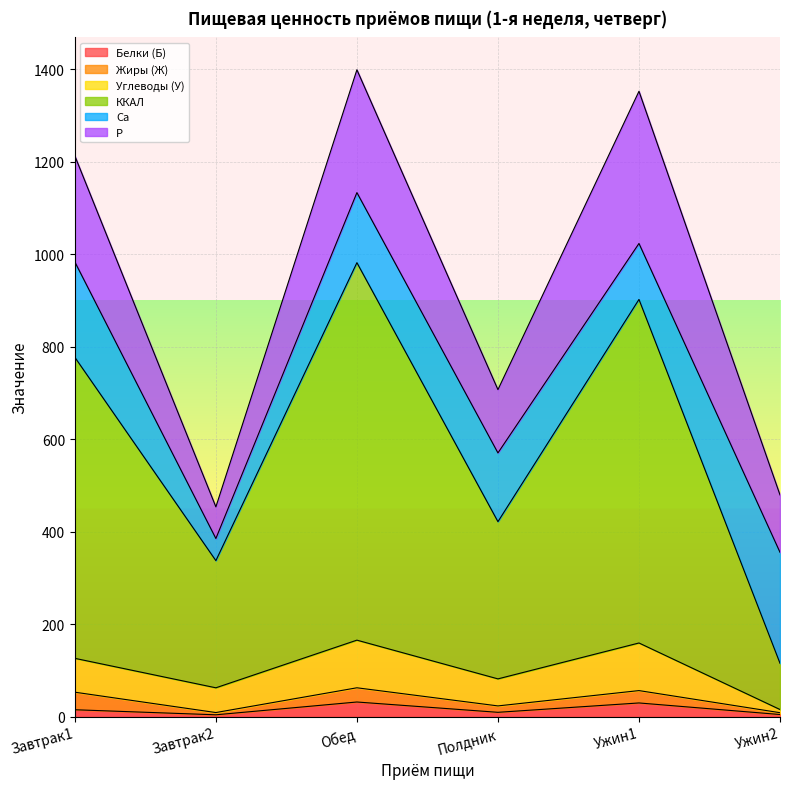

What is the difference between the second highest and second lowest values in the Углеводы (У) series?

49.4